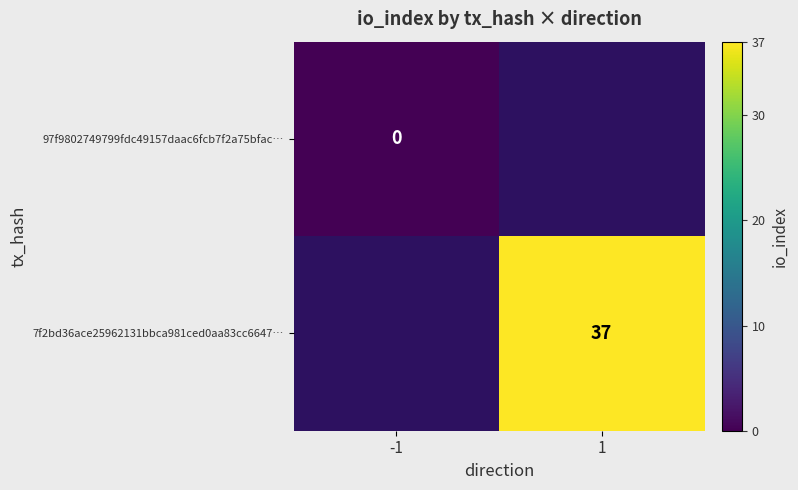

How many series are shown in this chart?

2